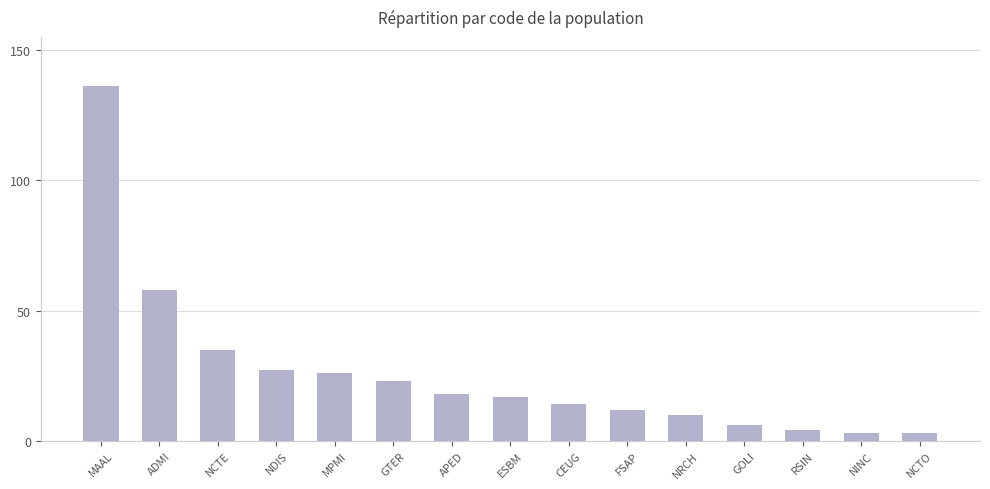

What is the label of the 14th bar from the right?

ADMI